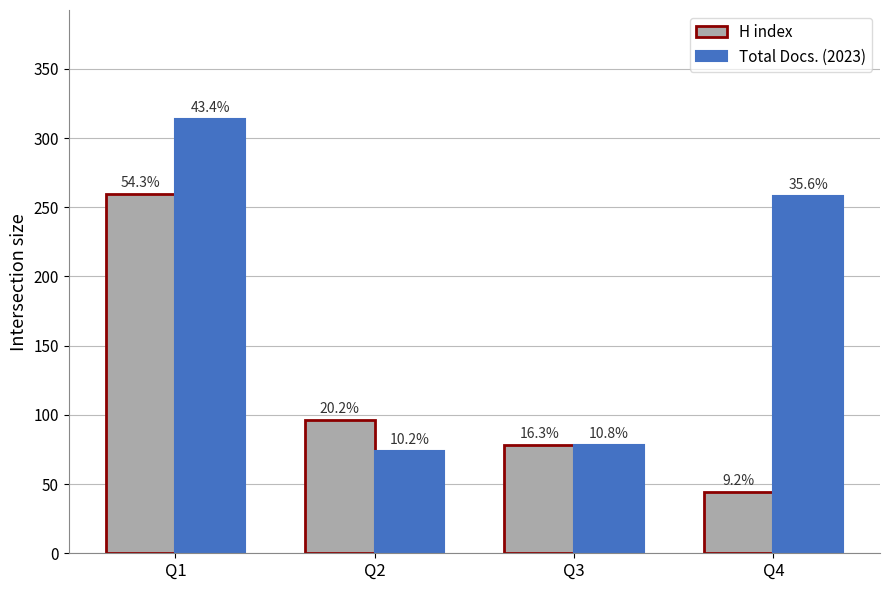

What are all the series names shown in the legend?

H index, Total Docs. (2023)